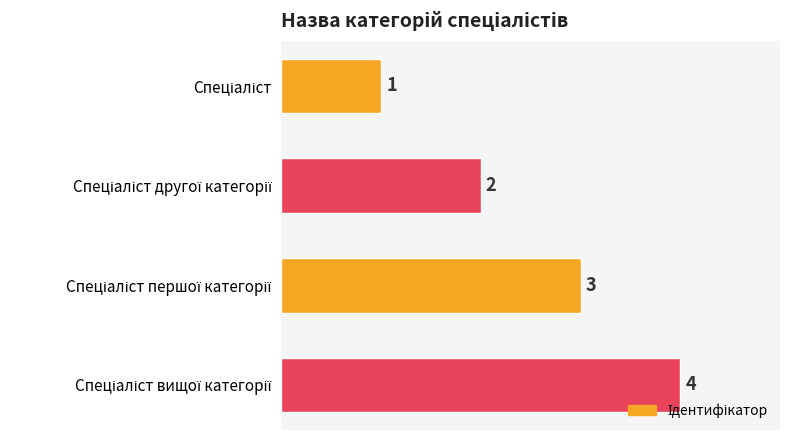

What is the maximum value shown in the chart?

4